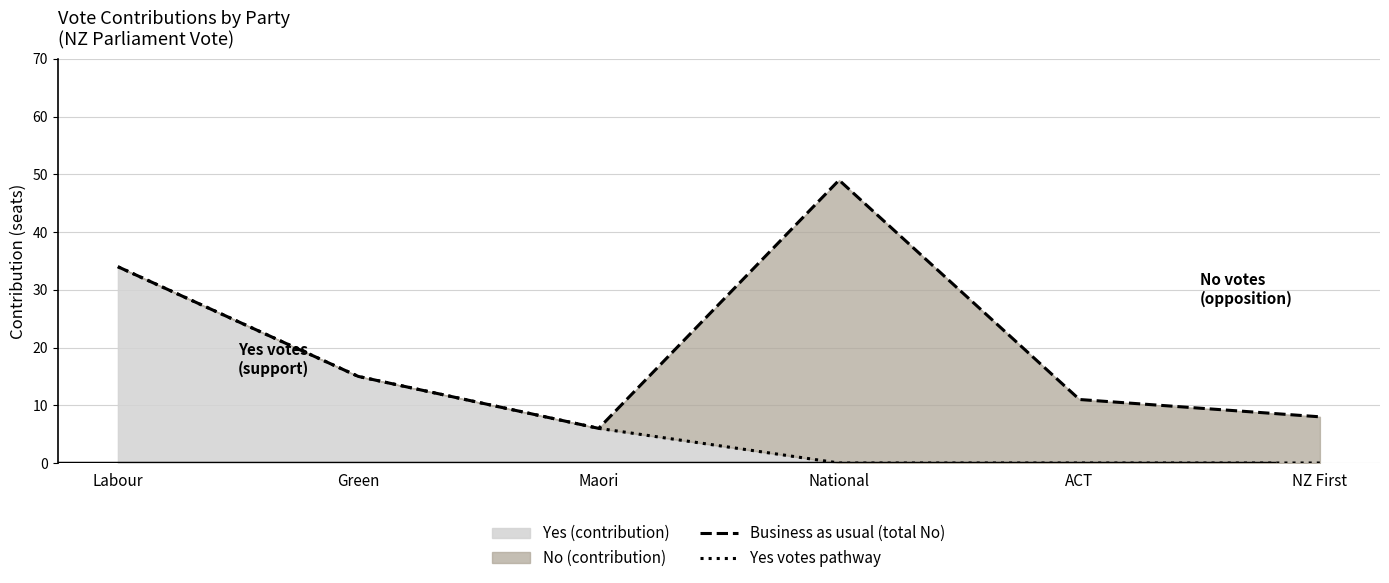

At which label is Yes (contribution) closest to 17?

Green